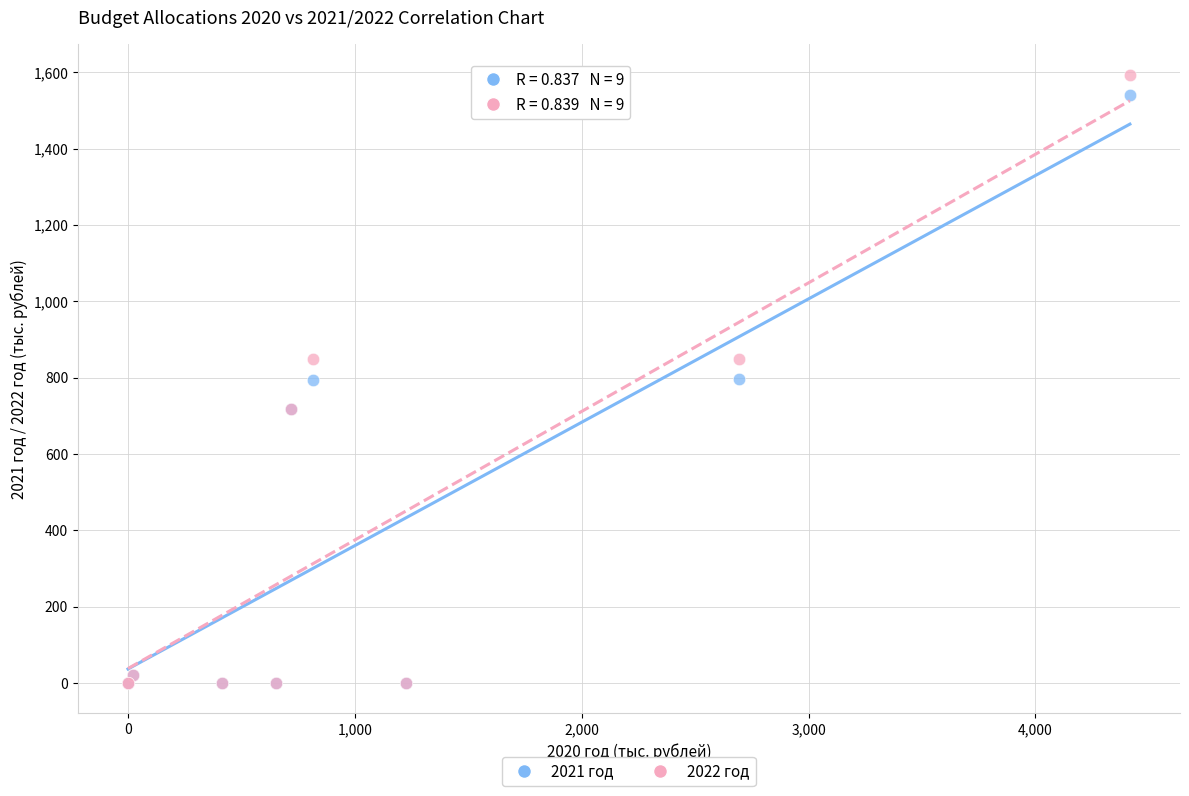

What are all the series names shown in the legend?

2021 год, 2022 год